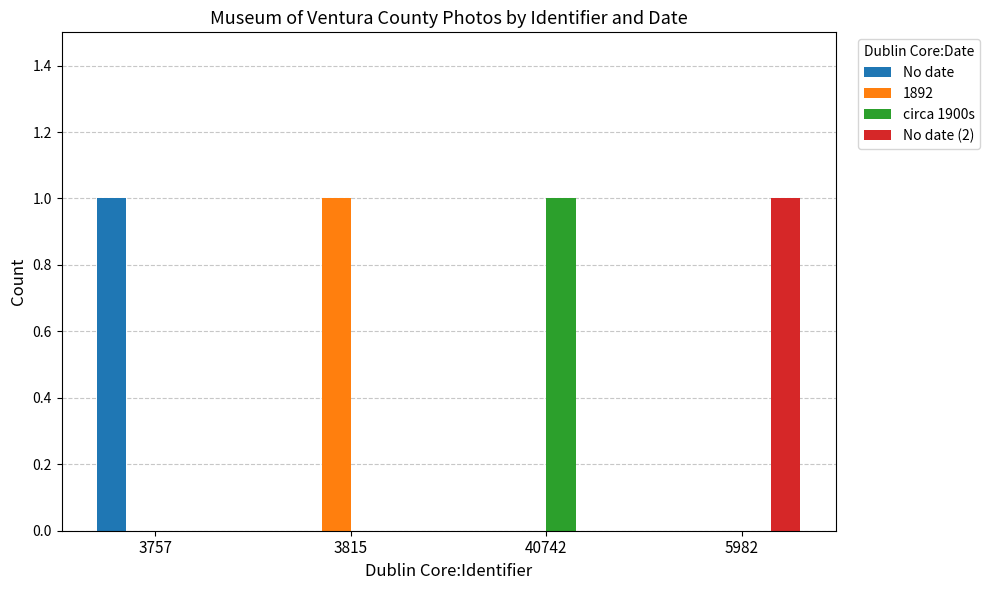

Reading left to right, transcribe all the data shown in this chart.

No date: 3757=1	3815=0	40742=0	5982=0
1892: 3757=0	3815=1	40742=0	5982=0
circa 1900s: 3757=0	3815=0	40742=1	5982=0
No date (2): 3757=0	3815=0	40742=0	5982=1